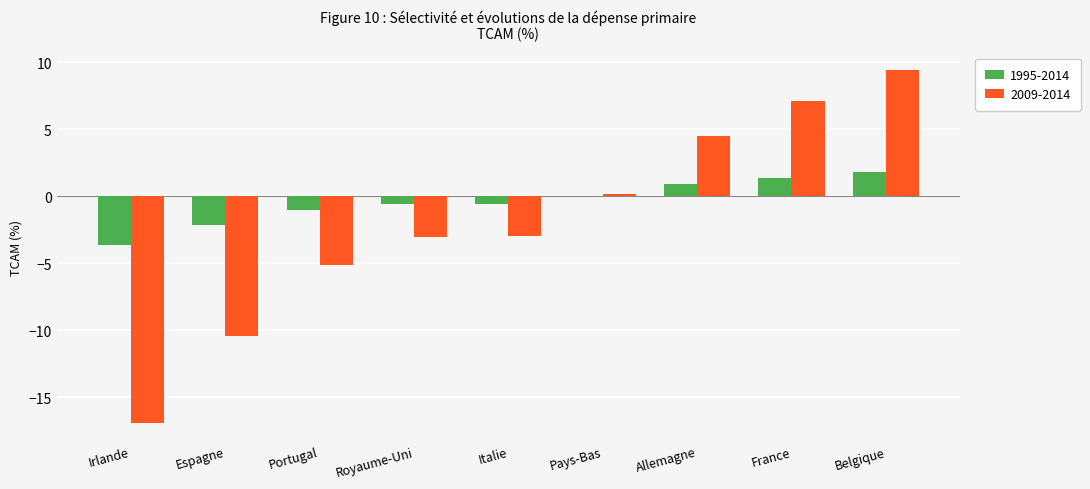

What is the approximate value of 1995-2014 at Espagne?

-2.2